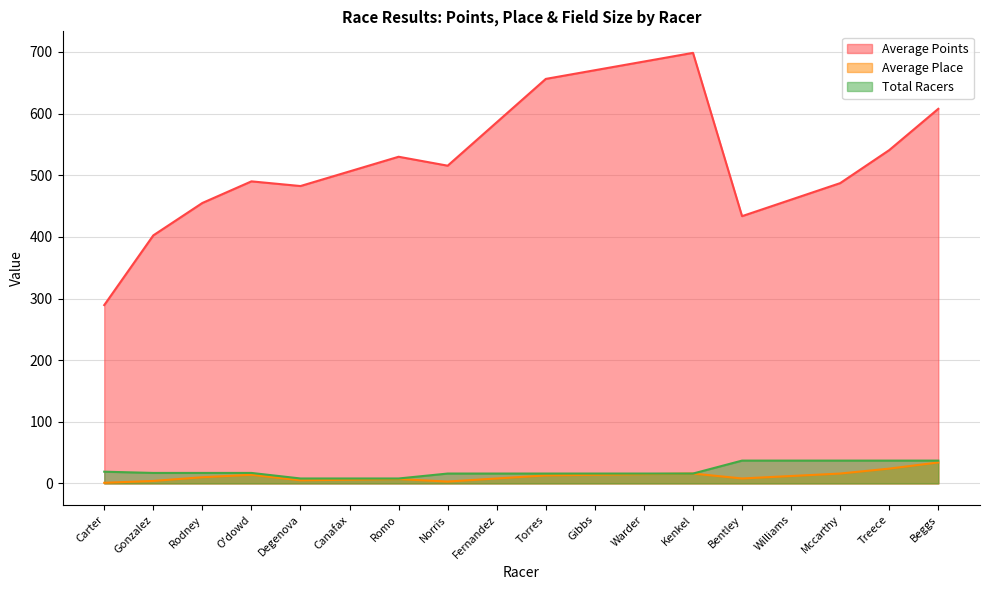

Is it true that Average Place equals 12.0 at Williams?

True